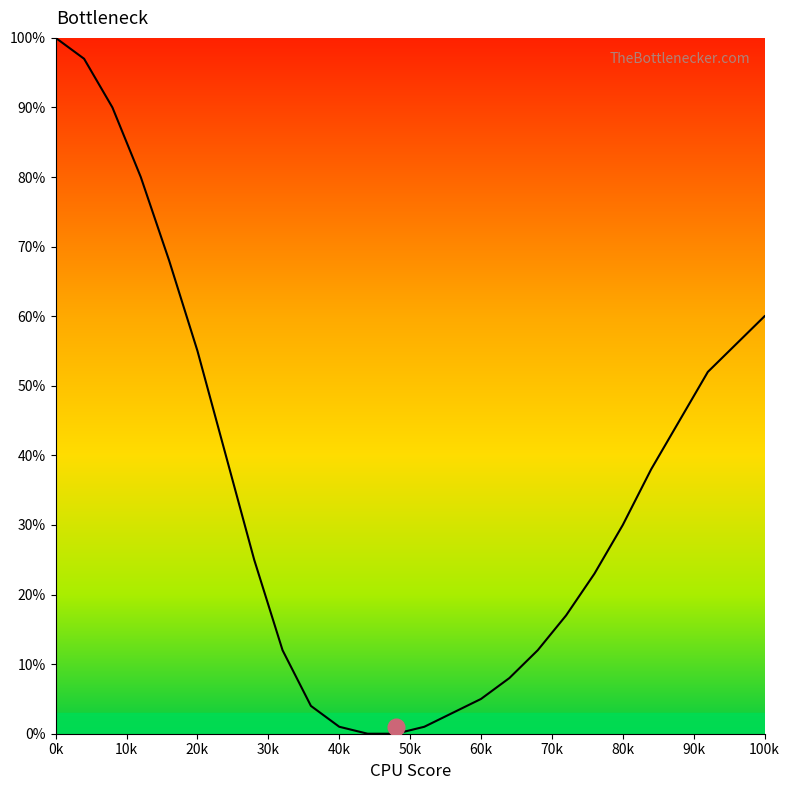

What is the average value?

35